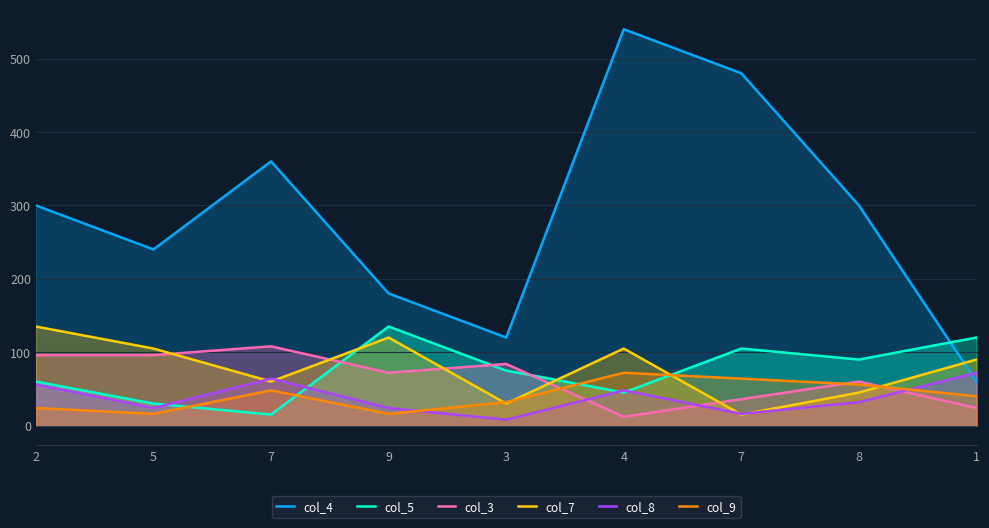

At 2, list the series in order from smallest to largest.

col_9, col_8, col_5, col_3, col_7, col_4